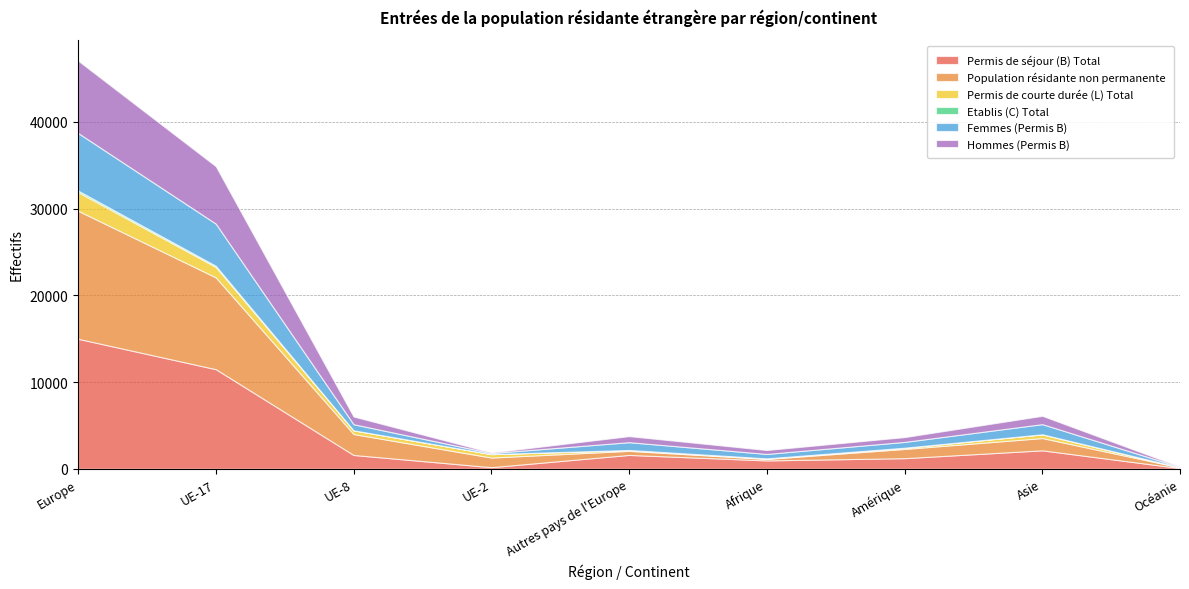

At which category is the sum across all series the highest?

Europe